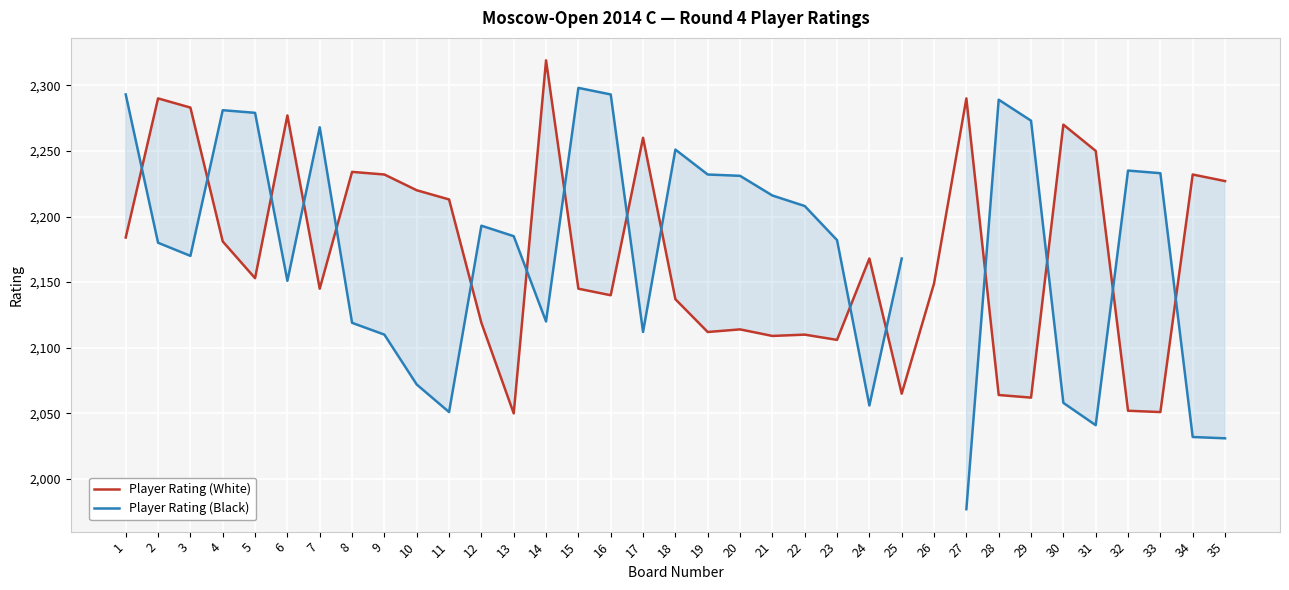

How many lines are shown in the chart?

2